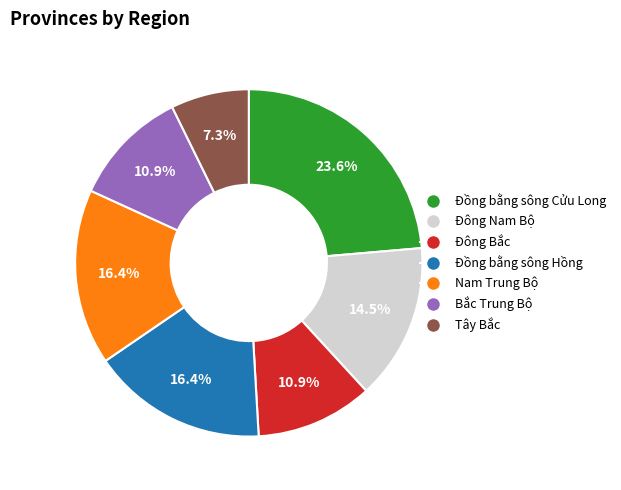

How many segments does this pie chart have?

7